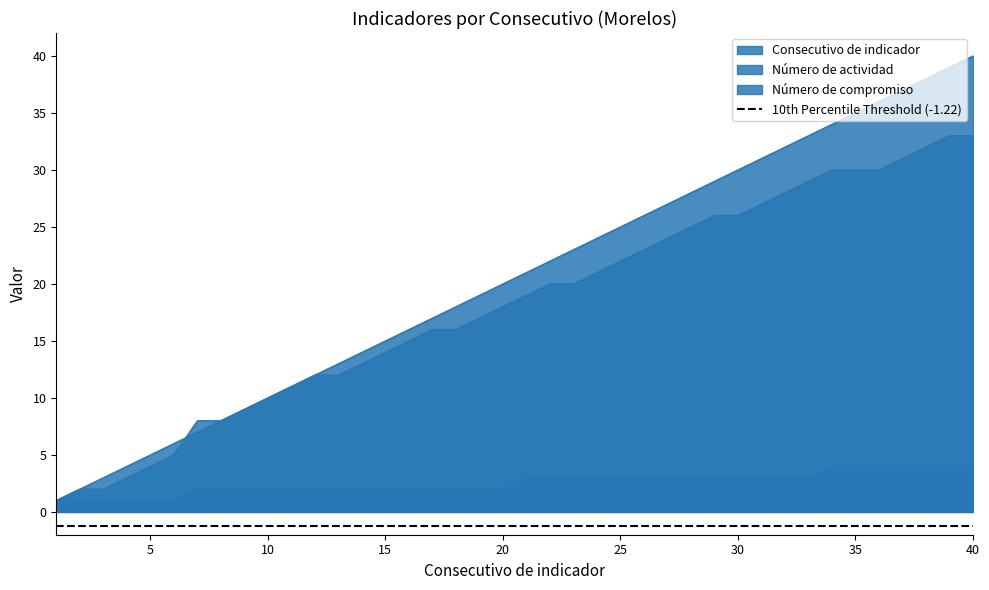

How many intersections are there between Consecutivo de indicador and Número de actividad?

1